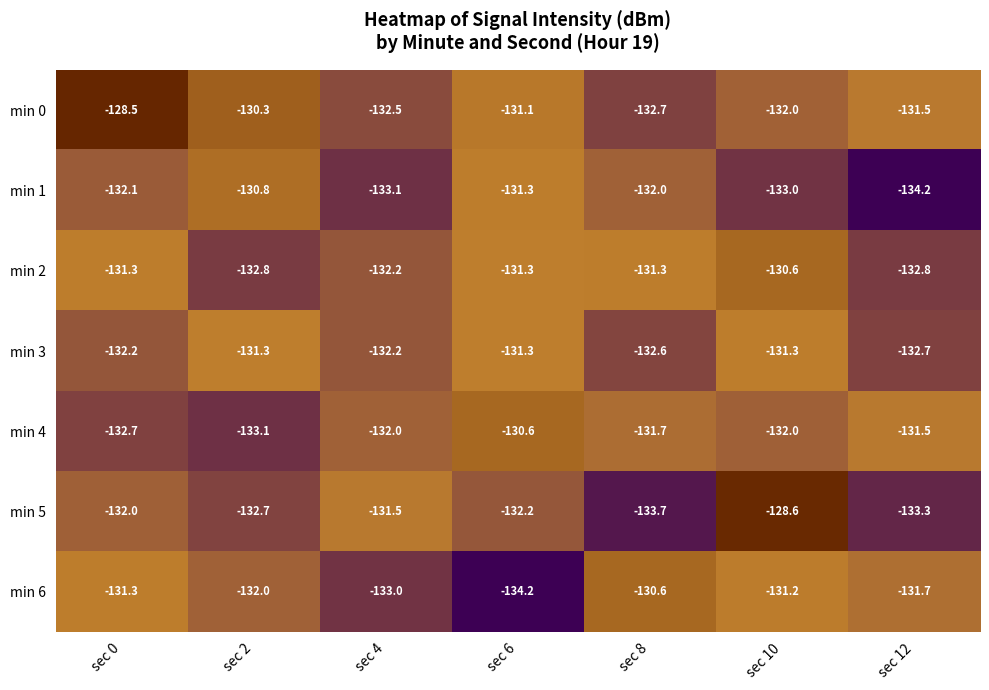

What is the spread (max minus min) of values at sec 0?

4.2